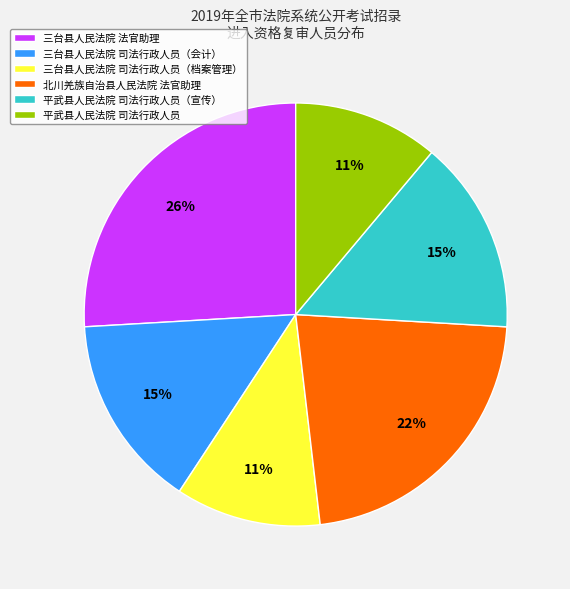

True or false: 北川羌族自治县人民法院 法官助理 accounts for 31% of the total.

False